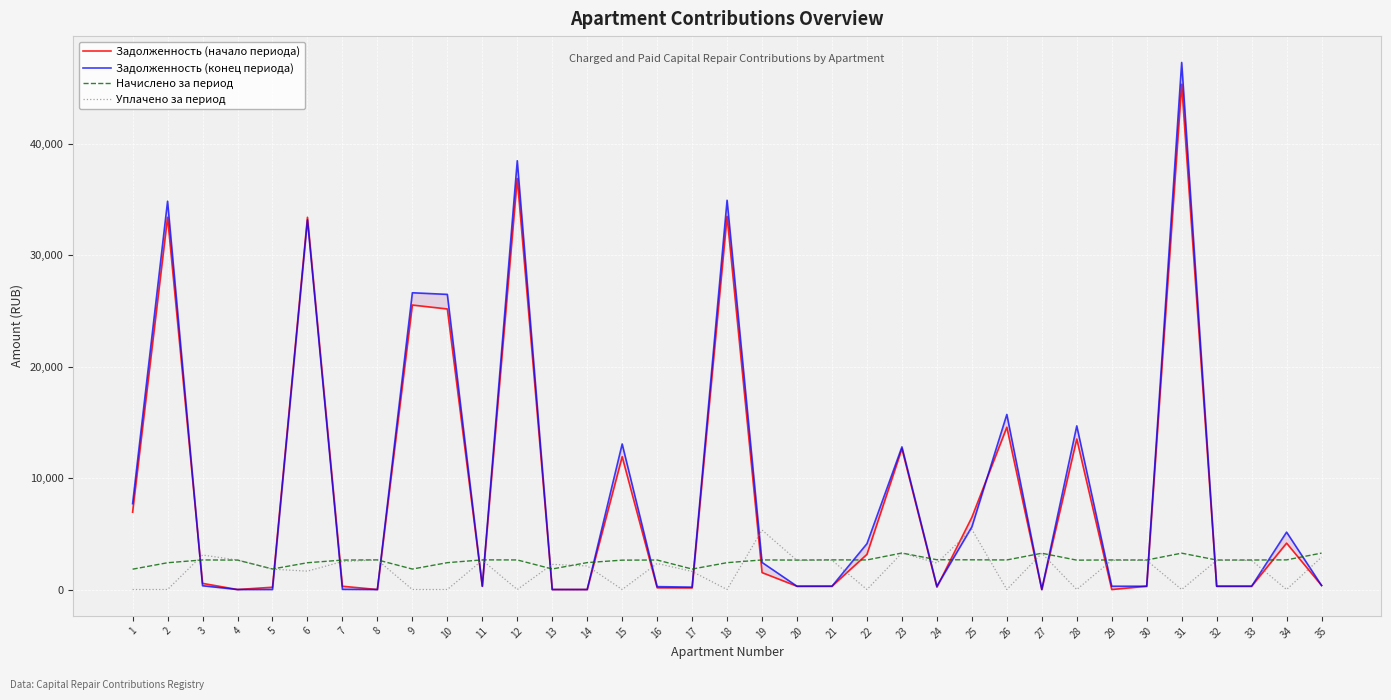

How many positive values does the Уплачено за период series have?

23